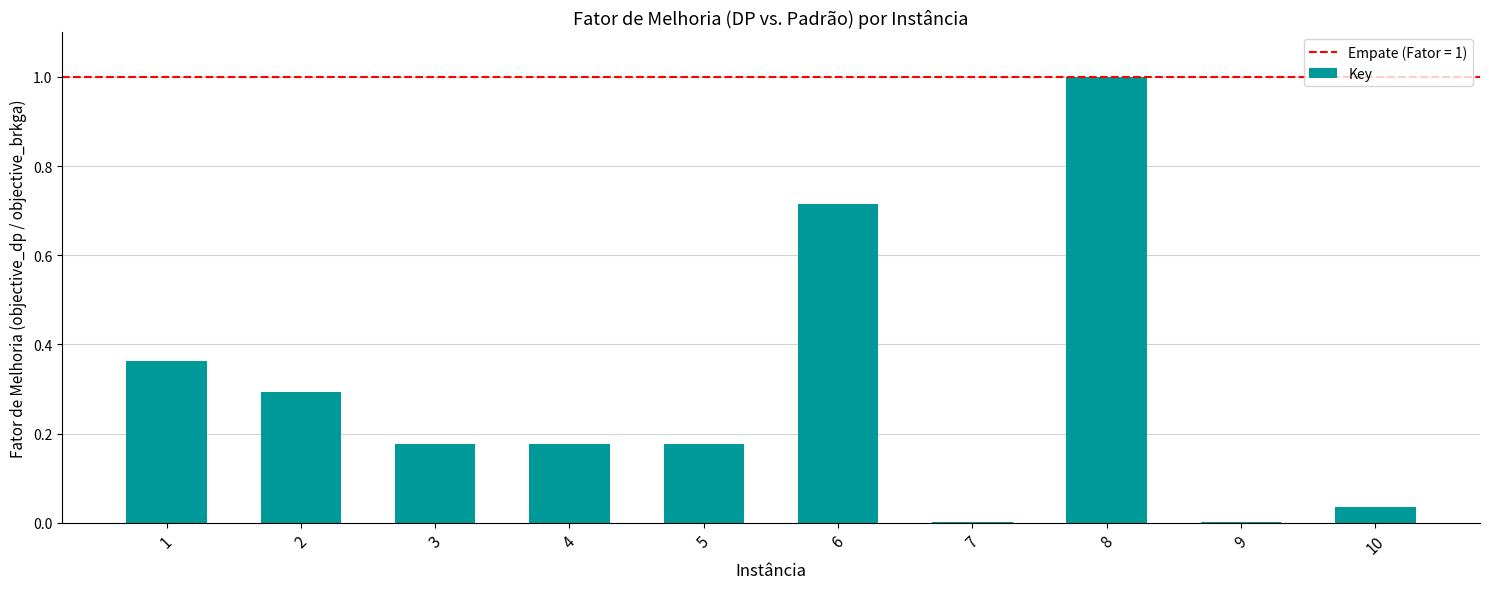

What is the sum of all values?

2.9